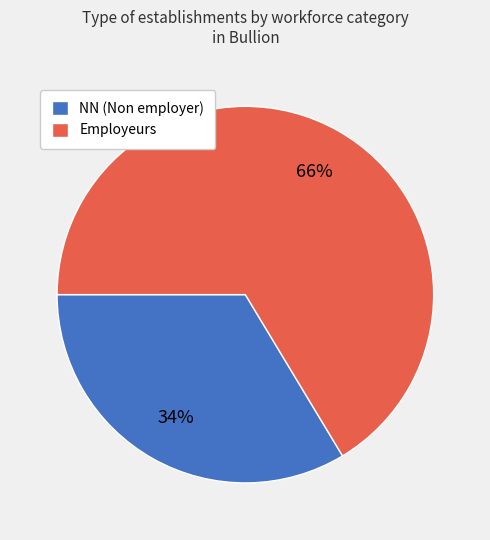

The NN (Non employer) slice represents 27% of the pie. True or false?

False